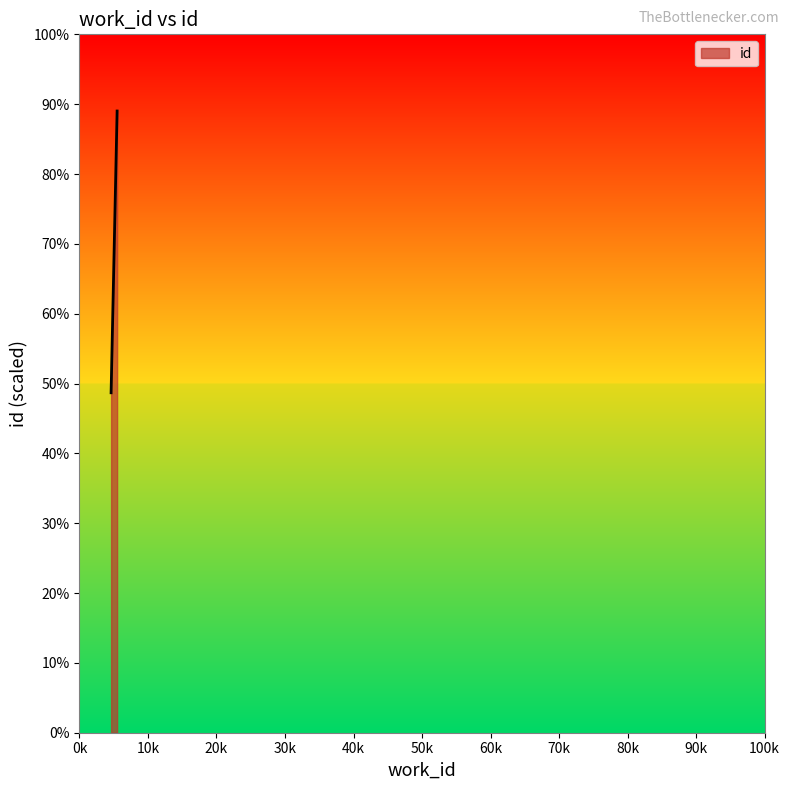

Rank the categories by value from highest to lowest.

5494, 5494, 4614